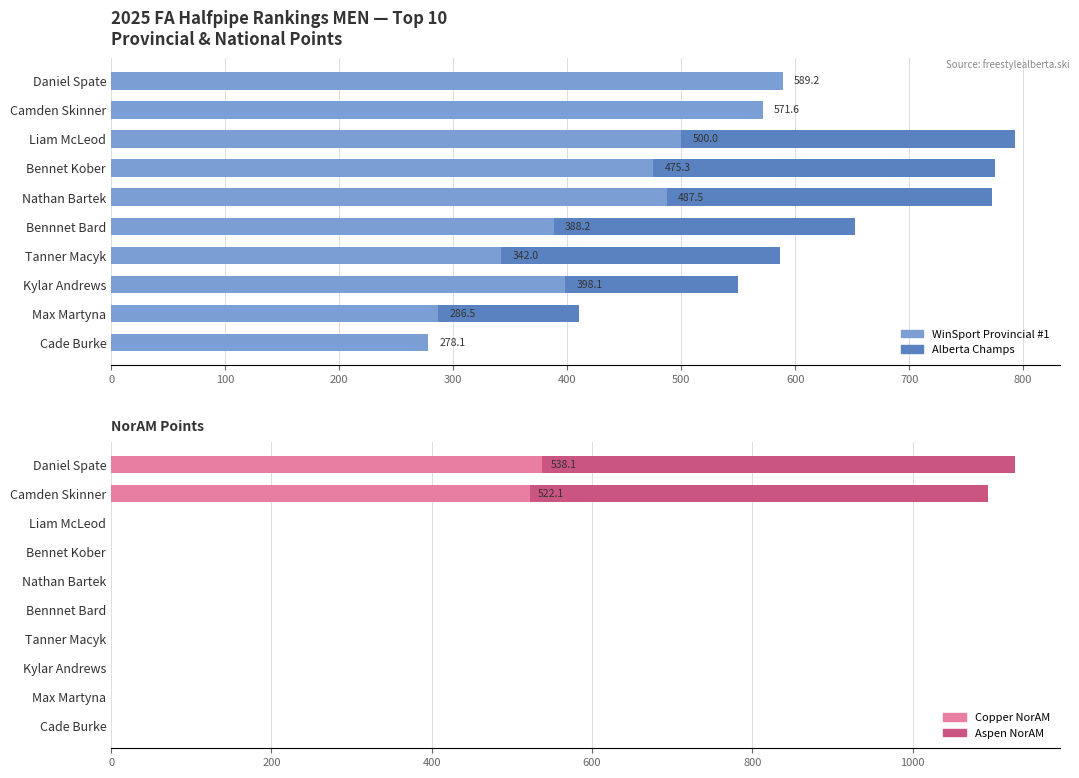

Which series changed the most between Camden Skinner and Kylar Andrews?

Aspen NorAM